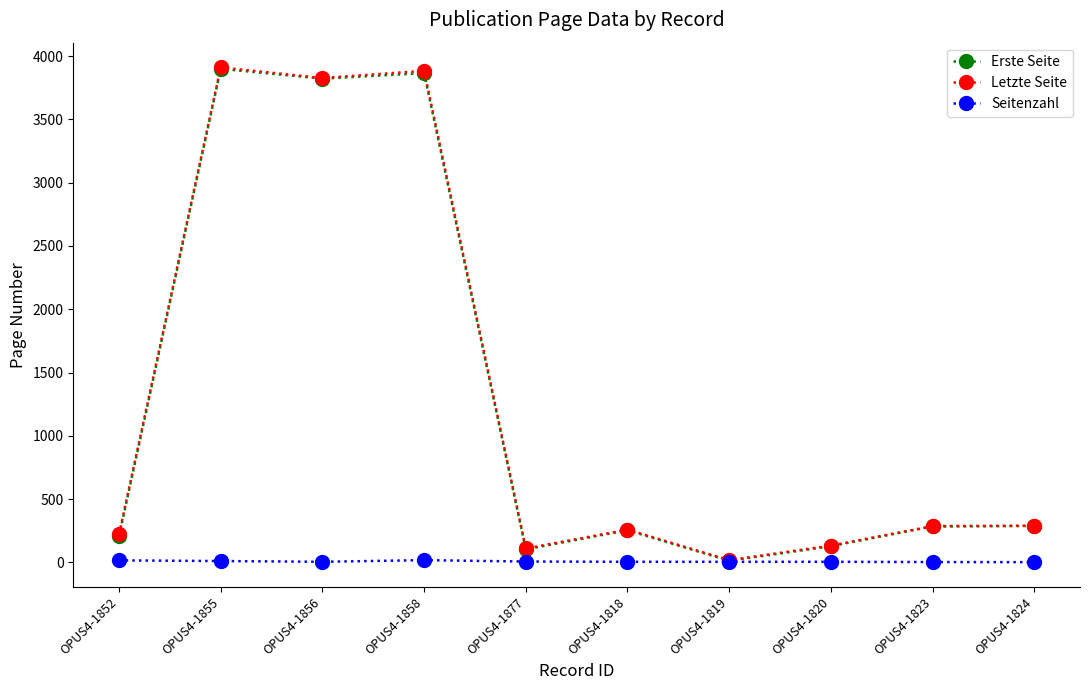

How many lines are shown in the chart?

3